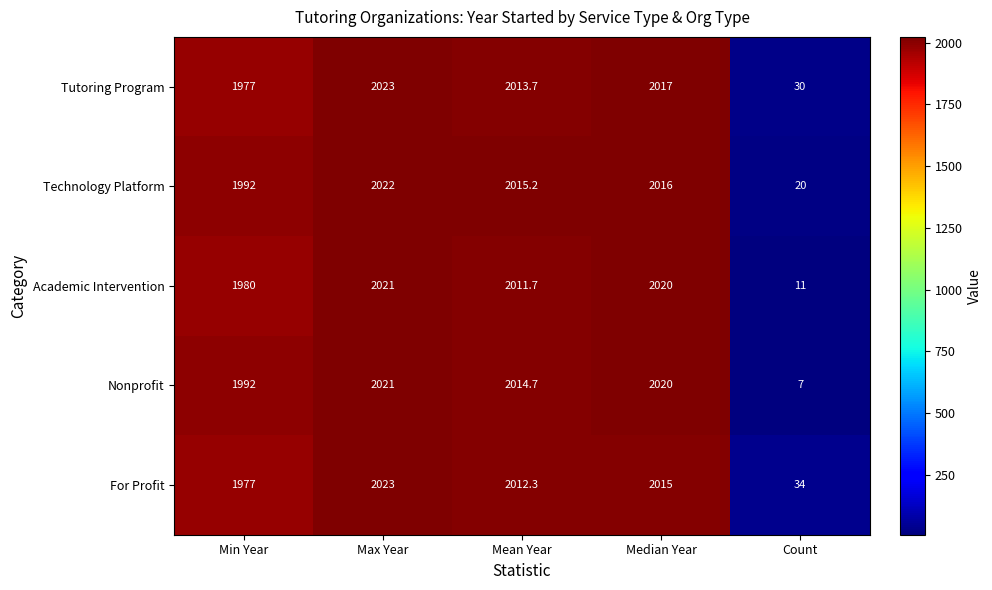

Reading left to right, transcribe all the data shown in this chart.

Tutoring Program: Min Year=1977.0	Max Year=2023.0	Mean Year=2013.7	Median Year=2017.0	Count=30.0
Technology Platform: Min Year=1992.0	Max Year=2022.0	Mean Year=2015.2	Median Year=2016.0	Count=20.0
Academic Intervention: Min Year=1980.0	Max Year=2021.0	Mean Year=2011.7	Median Year=2020.0	Count=11.0
Nonprofit: Min Year=1992.0	Max Year=2021.0	Mean Year=2014.7	Median Year=2020.0	Count=7.0
For Profit: Min Year=1977.0	Max Year=2023.0	Mean Year=2012.3	Median Year=2015.0	Count=34.0